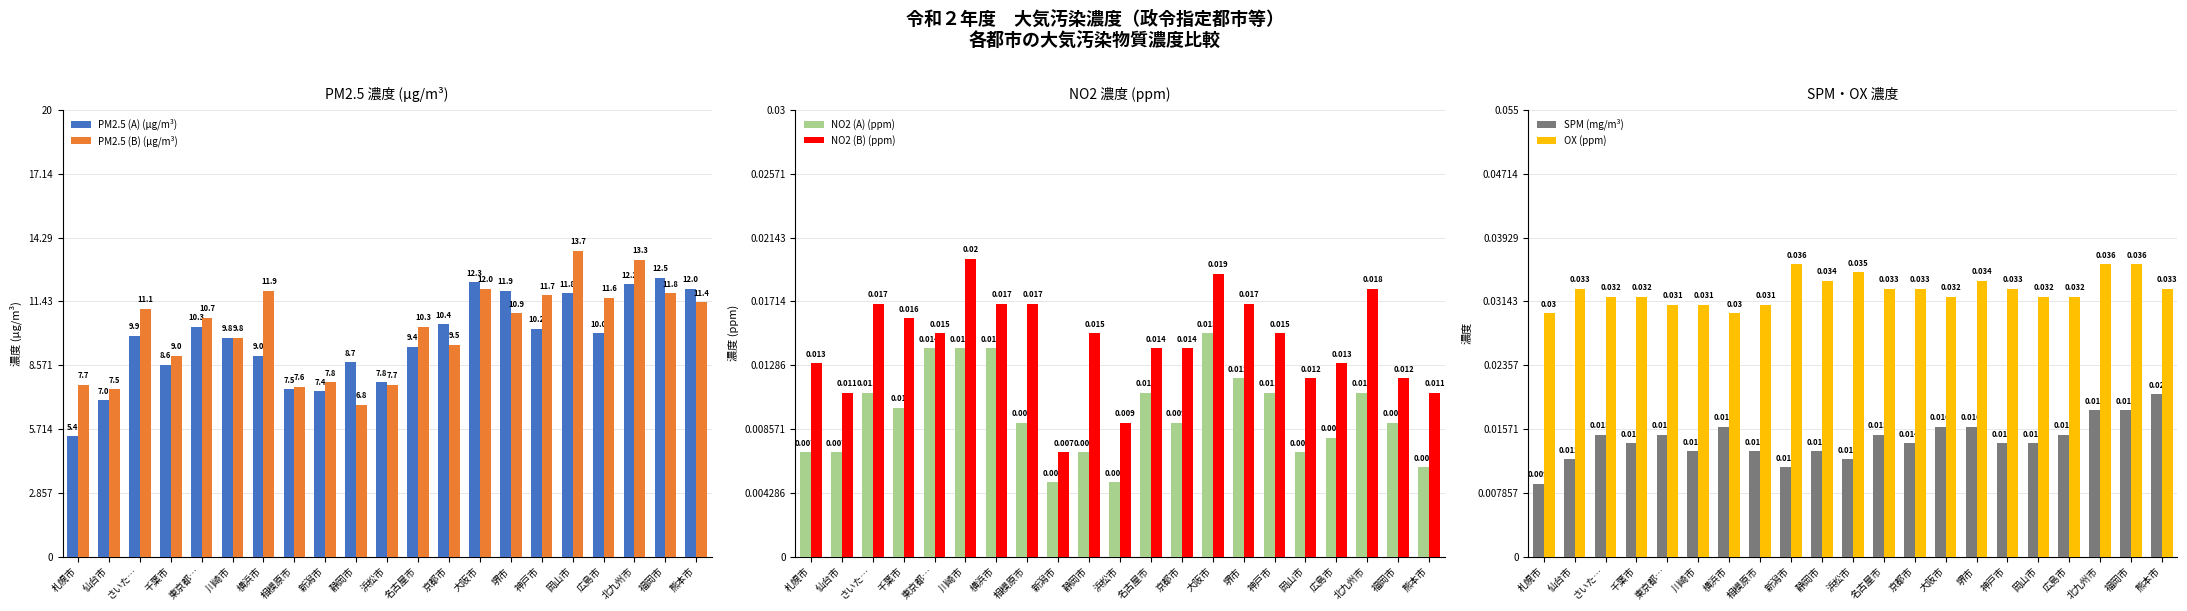

Does the chart contain any negative values?

No